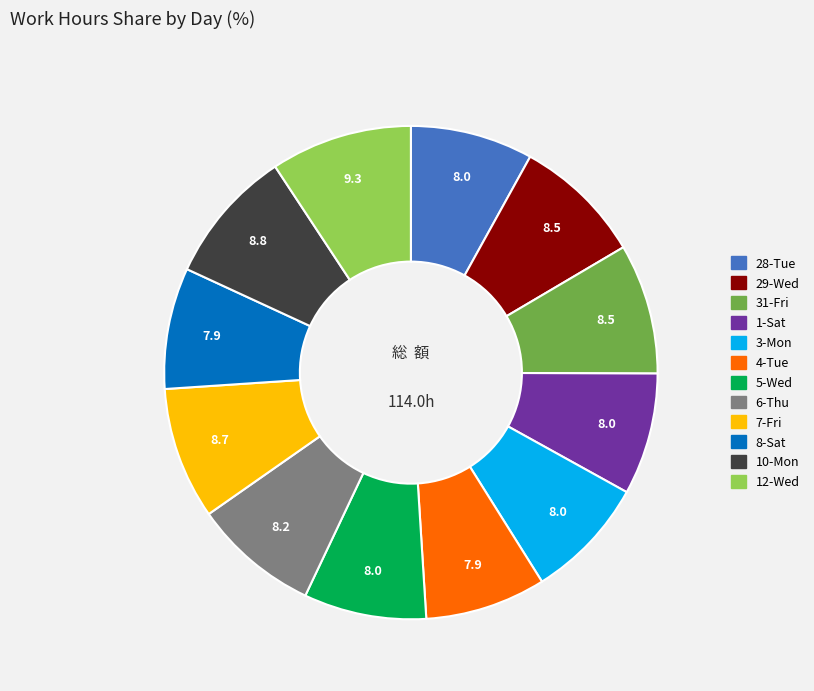

Combined, do 12-Wed and 10-Mon account for over 50%?

No